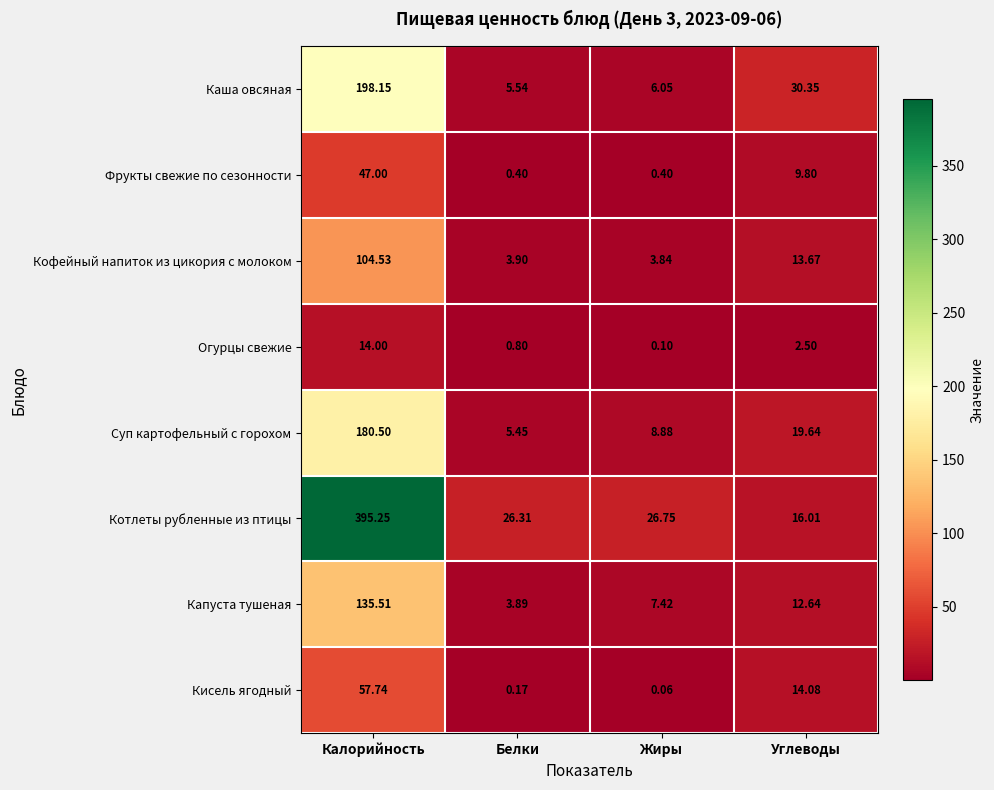

At how many categories does at least one series exceed 302?

1